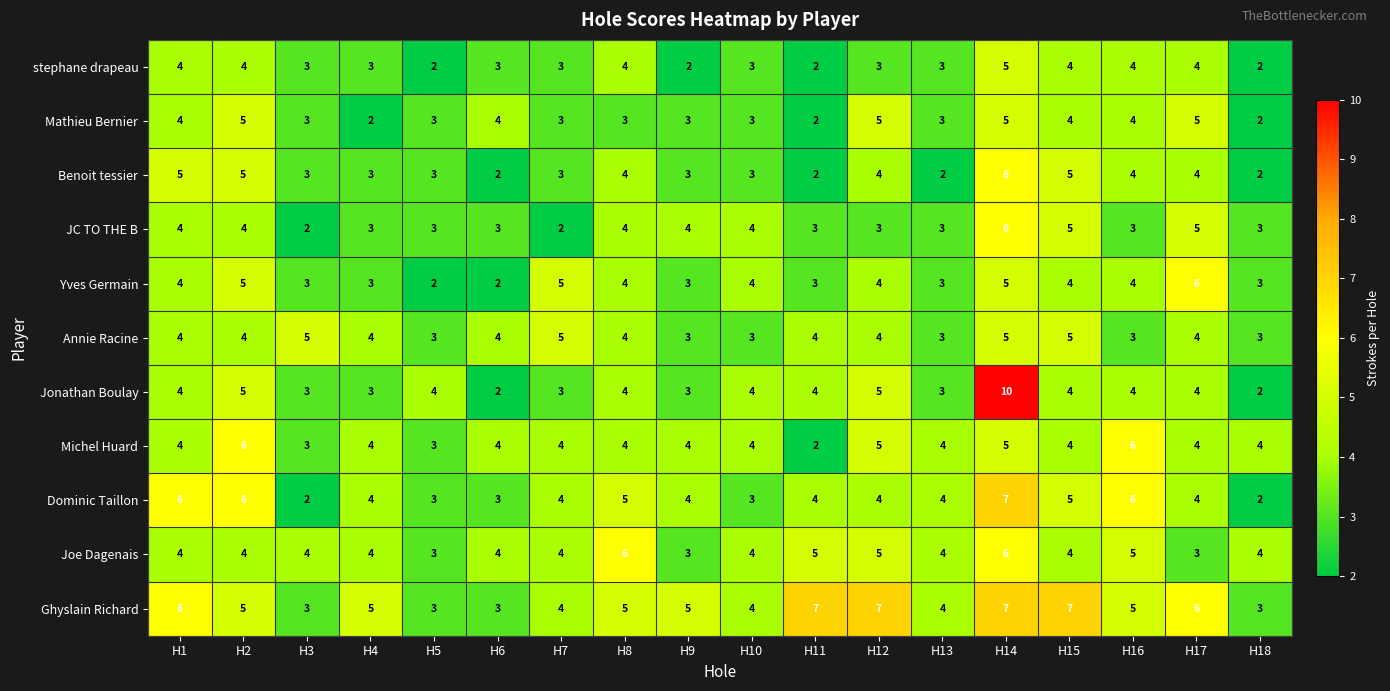

What is the total value across all series at H1?

49